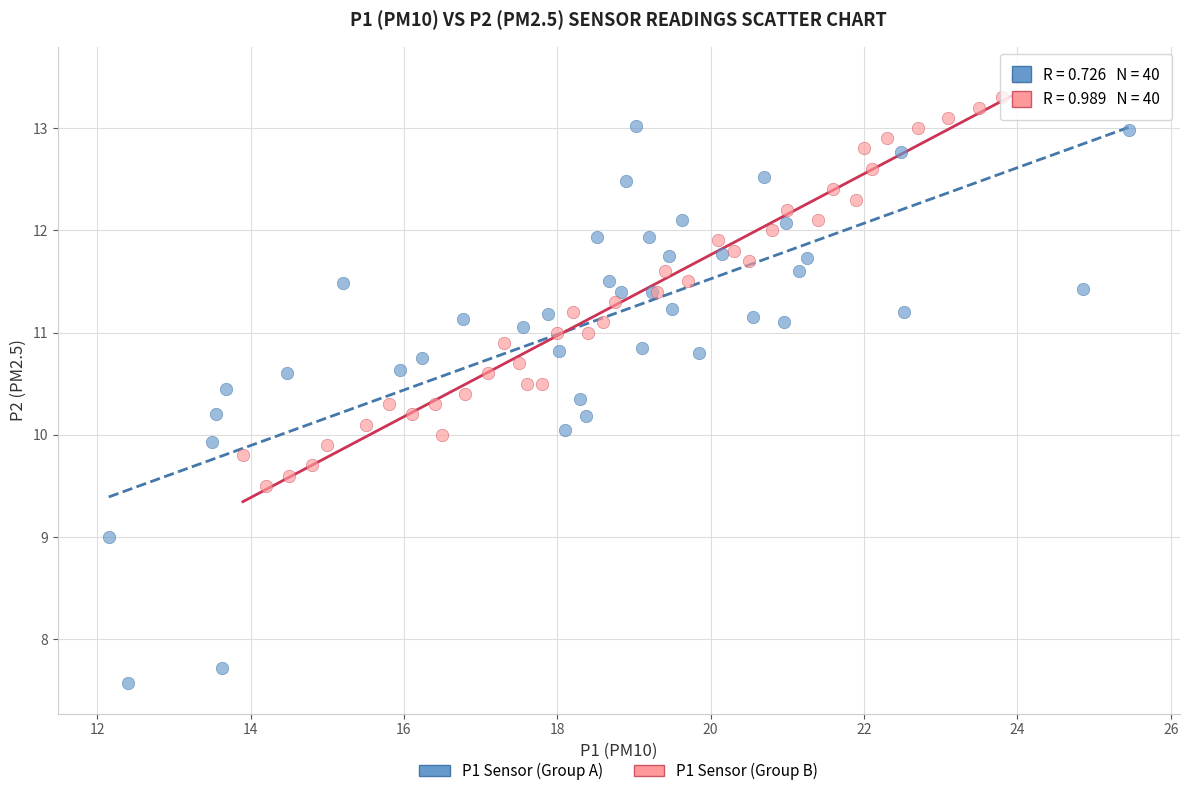

Which series has the widest spread of Y values?

P1 Sensor (Group A)